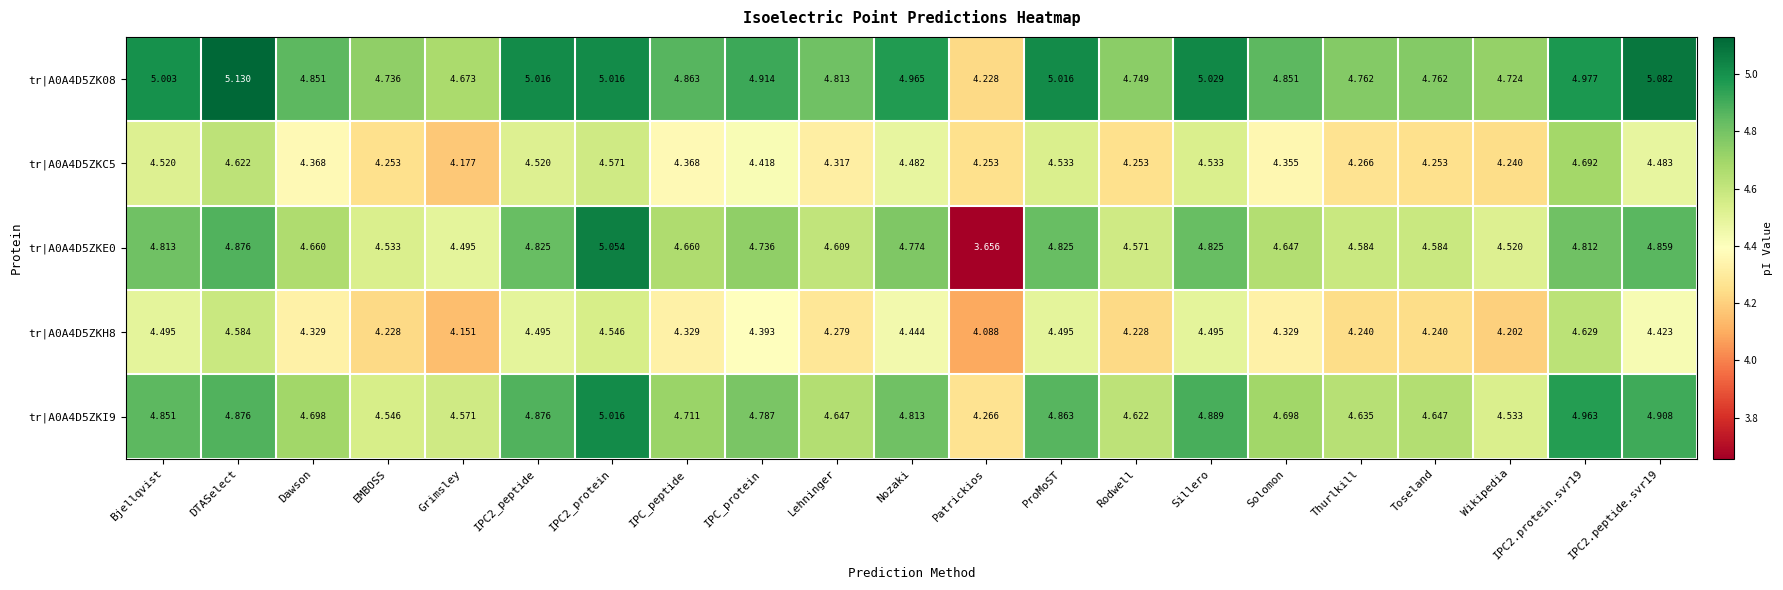

At which category is the sum across all series the highest?

IPC2_protein